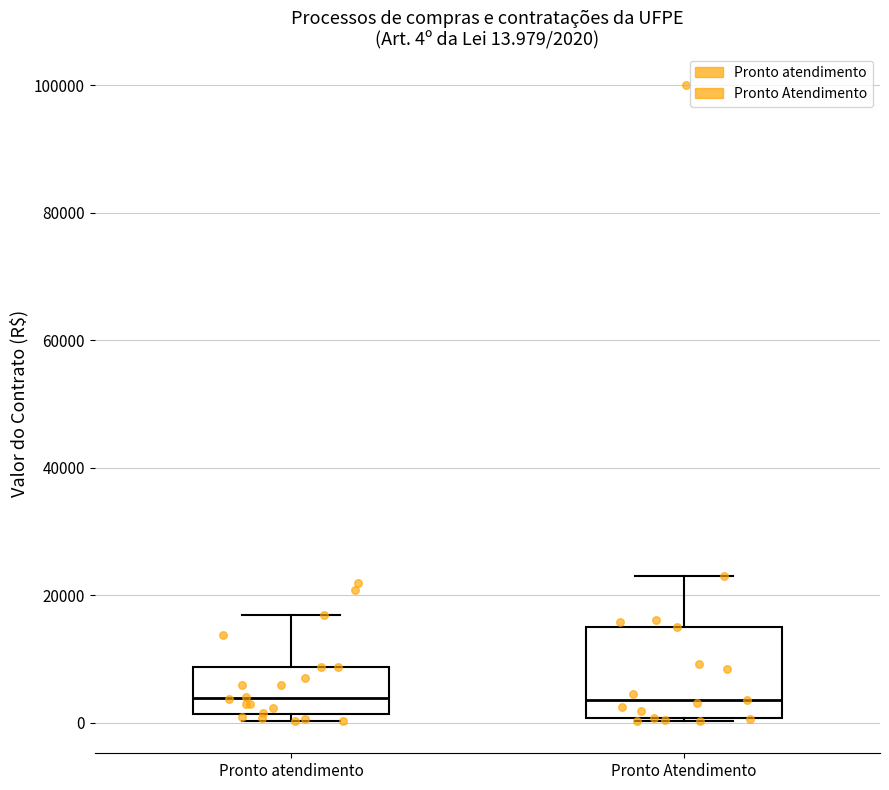

Which box is the tallest, from its lower edge to its upper edge?

Pronto Atendimento